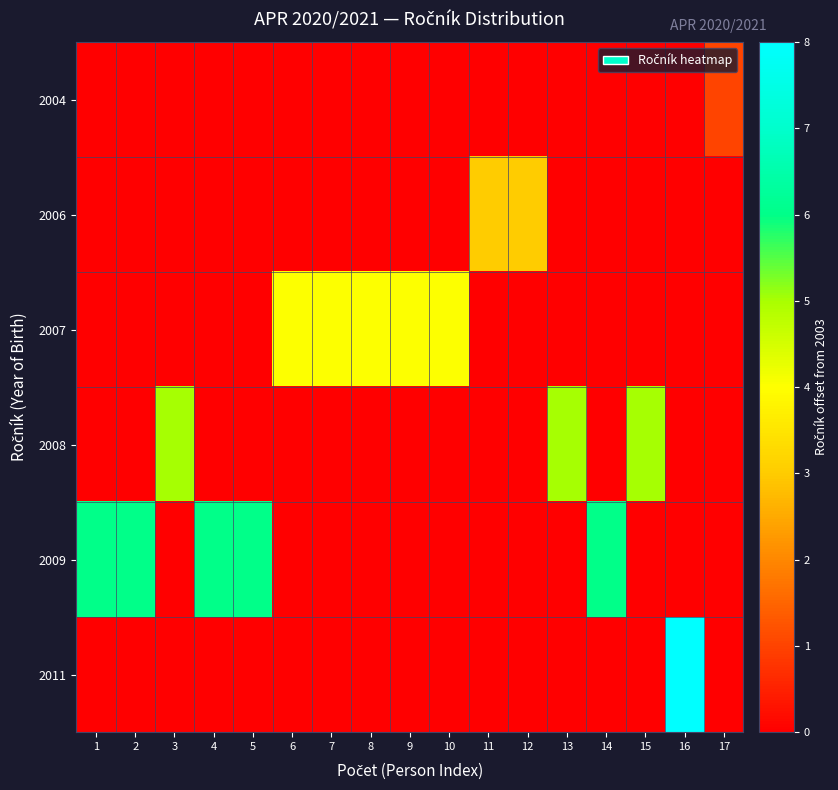

Reading left to right, list all the values displayed in this chart.

2004: 1=0	2=0	3=0	4=0	5=0	6=0	7=0	8=0	9=0	10=0	11=0	12=0	13=0	14=0	15=0	16=0	17=1
2006: 1=0	2=0	3=0	4=0	5=0	6=0	7=0	8=0	9=0	10=0	11=3	12=3	13=0	14=0	15=0	16=0	17=0
2007: 1=0	2=0	3=0	4=0	5=0	6=4	7=4	8=4	9=4	10=4	11=0	12=0	13=0	14=0	15=0	16=0	17=0
2008: 1=0	2=0	3=5	4=0	5=0	6=0	7=0	8=0	9=0	10=0	11=0	12=0	13=5	14=0	15=5	16=0	17=0
2009: 1=6	2=6	3=0	4=6	5=6	6=0	7=0	8=0	9=0	10=0	11=0	12=0	13=0	14=6	15=0	16=0	17=0
2011: 1=0	2=0	3=0	4=0	5=0	6=0	7=0	8=0	9=0	10=0	11=0	12=0	13=0	14=0	15=0	16=8	17=0